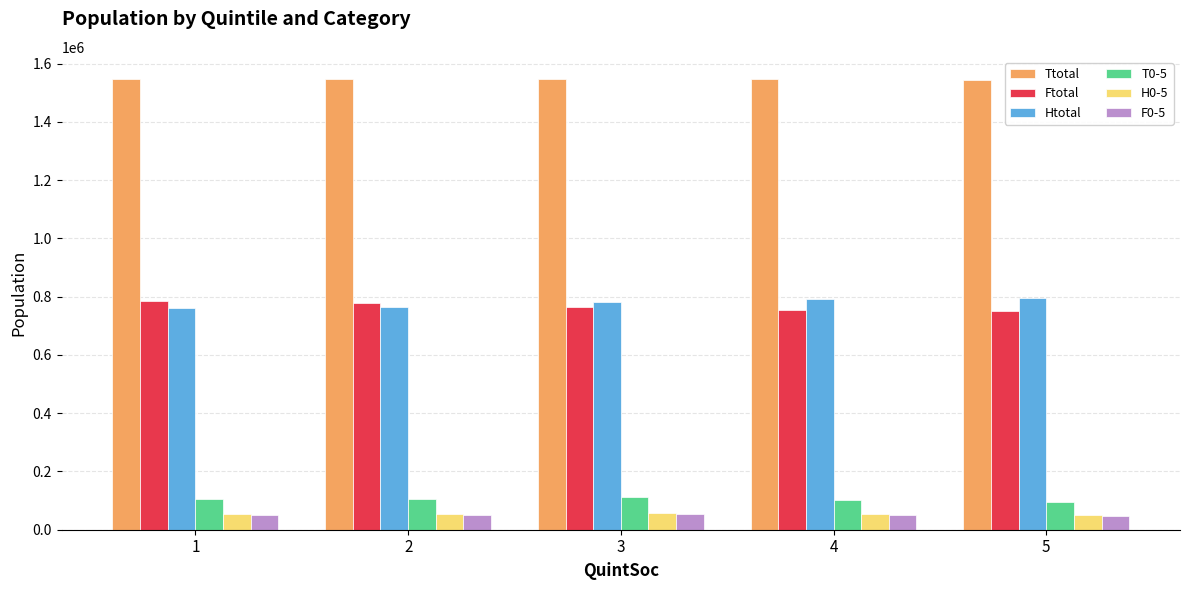

What are all the series names shown in the legend?

Ttotal, Ftotal, Htotal, T0-5, H0-5, F0-5